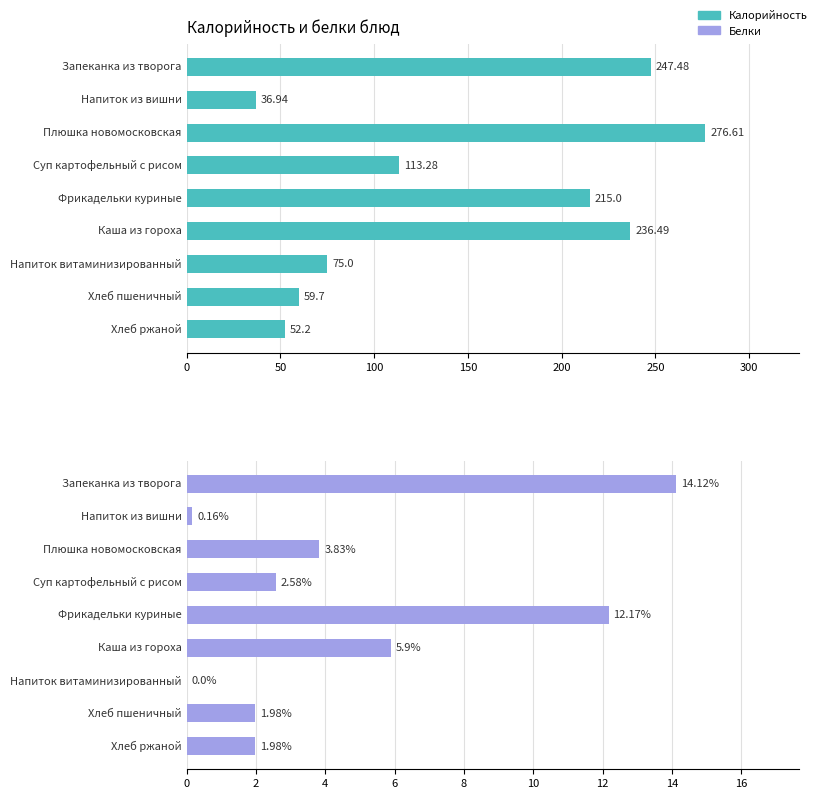

How many values in the Калорийность series are below 113?

4